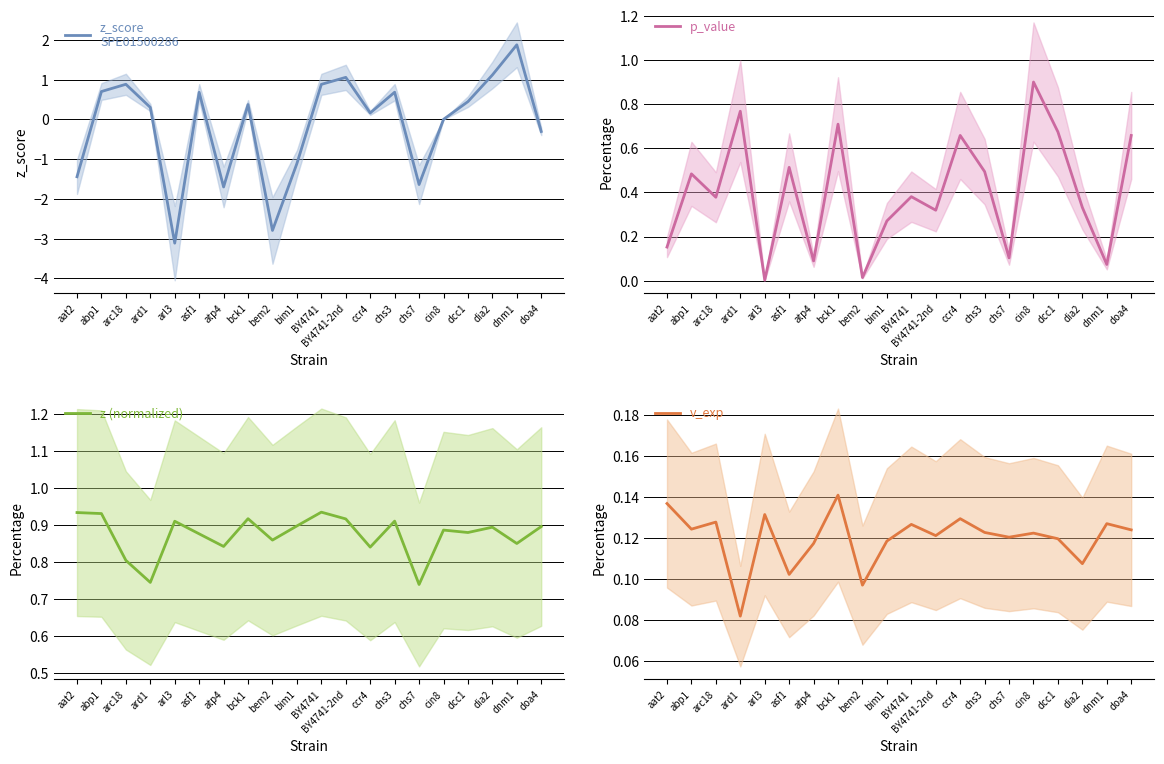

What is the maximum value for z_score
SPE01500286?

1.9